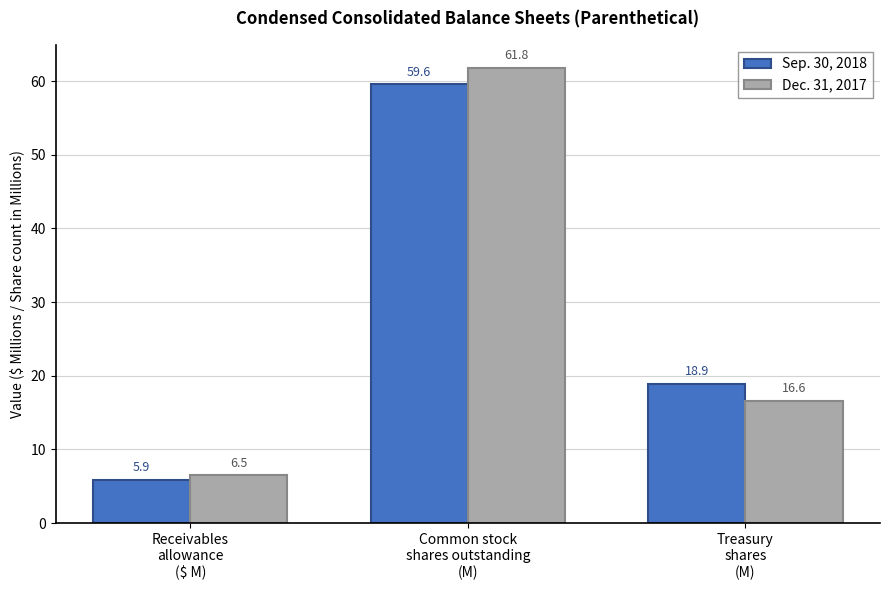

Count the number of categories in the chart.

3